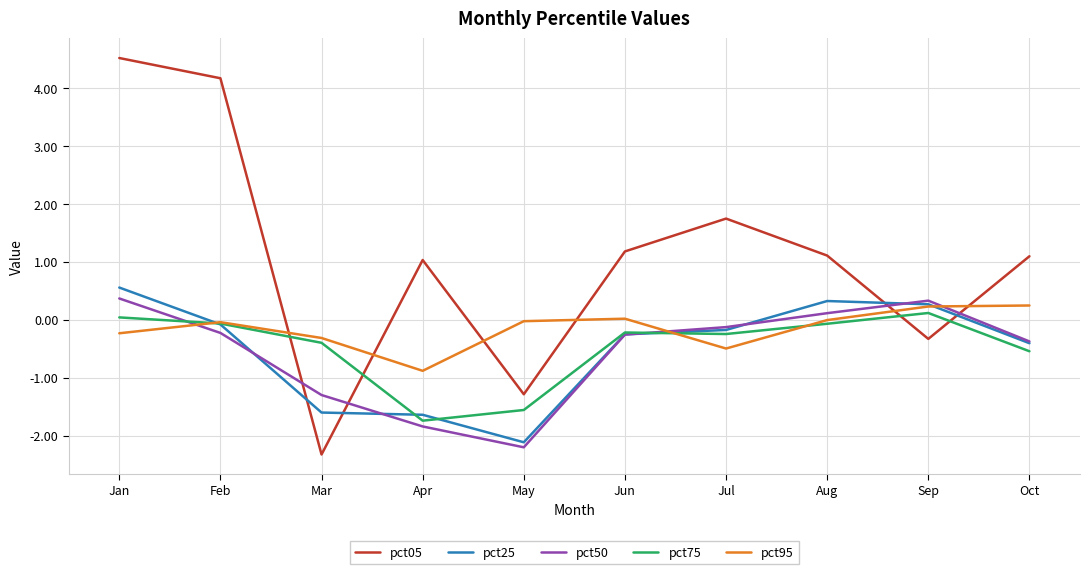

What is the difference between the pct95 values at Jul and Feb?

0.5